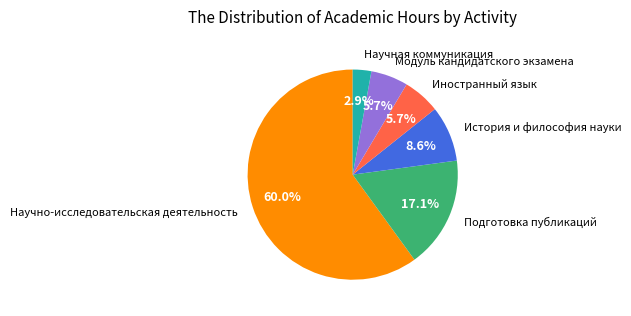

Do Модуль кандидатского экзамена and Подготовка публикаций together represent more than half of the pie?

No